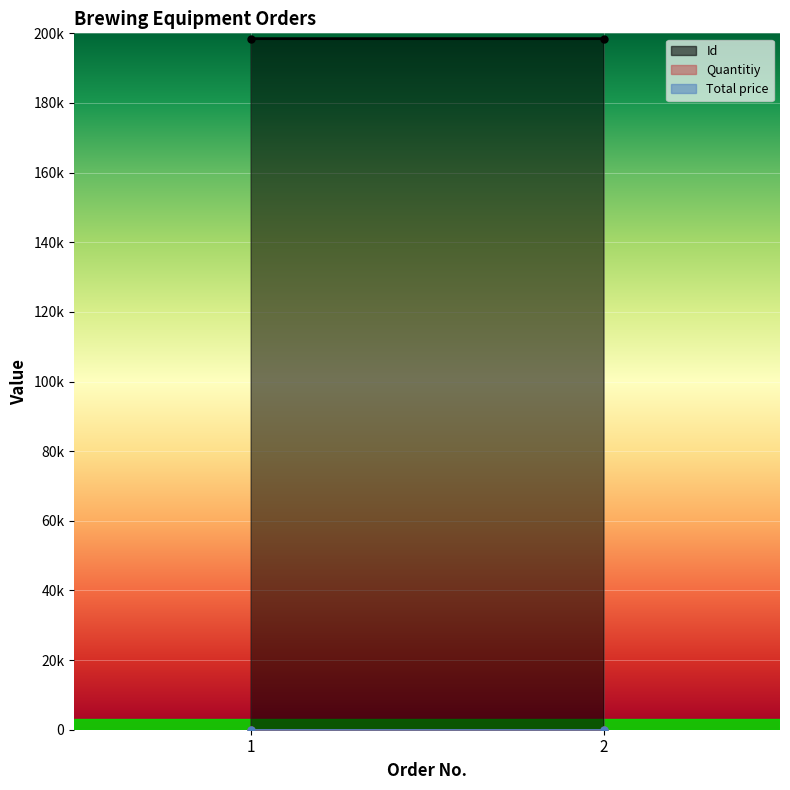

What is the spread (max minus min) of values at 1?

198473